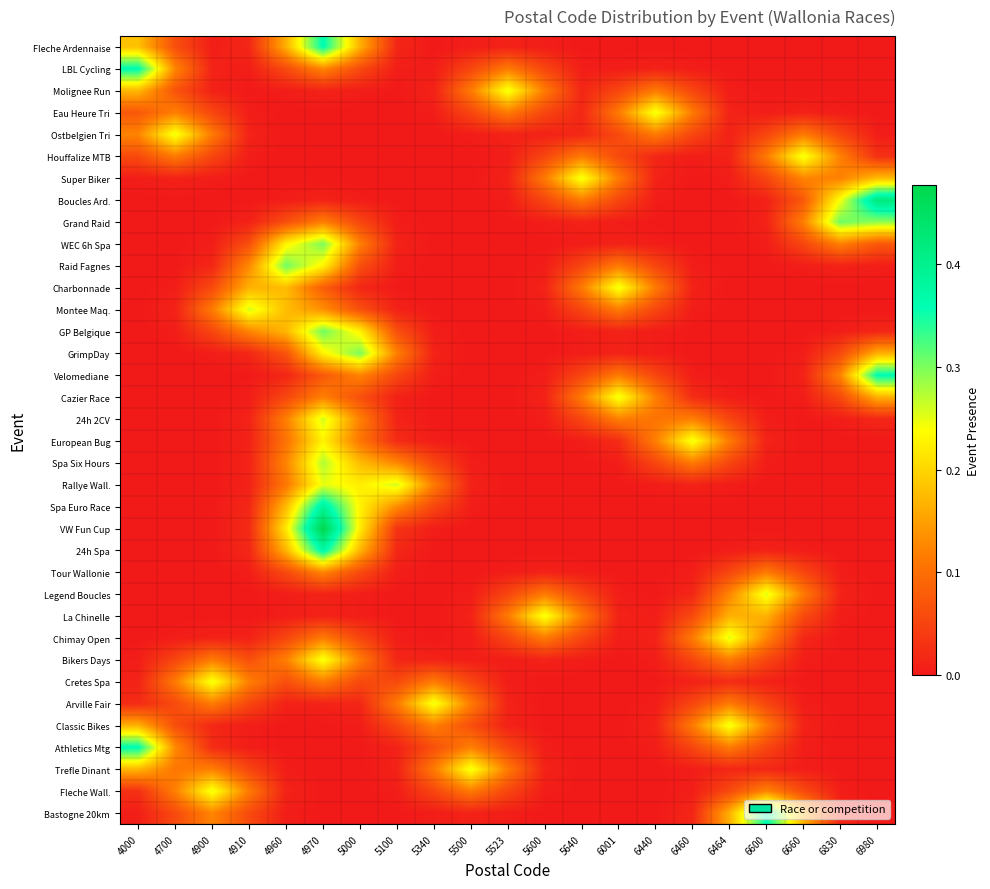

Reading right to left, list all the values displayed in this chart.

Fleche Ardennaise: 6980=0.0	6830=0.0	6660=0.0	6600=0.0	6464=0.0	6460=0.0	6440=0.0	6001=0.0	5640=0.0	5600=0.0	5523=0.0	5500=0.0	5340=0.0	5100=0.0	5000=0.2	4970=0.4	4960=0.2	4910=0.0	4900=0.0	4700=0.1	4000=0.2
LBL Cycling: 6980=0.0	6830=0.0	6660=0.0	6600=0.0	6464=0.0	6460=0.0	6440=0.0	6001=0.0	5640=0.0	5600=0.1	5523=0.1	5500=0.1	5340=0.0	5100=0.0	5000=0.1	4970=0.1	4960=0.1	4910=0.0	4900=0.0	4700=0.1	4000=0.4
Molignee Run: 6980=0.0	6830=0.0	6660=0.0	6600=0.0	6464=0.0	6460=0.1	6440=0.1	6001=0.1	5640=0.0	5600=0.1	5523=0.2	5500=0.1	5340=0.0	5100=0.0	5000=0.0	4970=0.0	4960=0.0	4910=0.0	4900=0.0	4700=0.1	4000=0.2
Eau Heure Tri: 6980=0.0	6830=0.0	6660=0.0	6600=0.0	6464=0.0	6460=0.1	6440=0.2	6001=0.1	5640=0.0	5600=0.1	5523=0.1	5500=0.1	5340=0.0	5100=0.0	5000=0.0	4970=0.0	4960=0.0	4910=0.0	4900=0.1	4700=0.1	4000=0.1
Ostbelgien Tri: 6980=0.0	6830=0.1	6660=0.1	6600=0.1	6464=0.0	6460=0.1	6440=0.1	6001=0.1	5640=0.0	5600=0.0	5523=0.0	5500=0.0	5340=0.0	5100=0.0	5000=0.0	4970=0.0	4960=0.0	4910=0.0	4900=0.1	4700=0.2	4000=0.1
Houffalize MTB: 6980=0.0	6830=0.1	6660=0.2	6600=0.1	6464=0.0	6460=0.0	6440=0.0	6001=0.1	5640=0.1	5600=0.1	5523=0.0	5500=0.0	5340=0.0	5100=0.0	5000=0.0	4970=0.0	4960=0.0	4910=0.0	4900=0.1	4700=0.1	4000=0.1
Super Biker: 6980=0.2	6830=0.1	6660=0.1	6600=0.1	6464=0.0	6460=0.0	6440=0.0	6001=0.1	5640=0.2	5600=0.1	5523=0.0	5500=0.0	5340=0.0	5100=0.0	5000=0.0	4970=0.0	4960=0.0	4910=0.0	4900=0.0	4700=0.0	4000=0.0
Boucles Ard.: 6980=0.4	6830=0.2	6660=0.1	6600=0.0	6464=0.0	6460=0.0	6440=0.0	6001=0.1	5640=0.1	5600=0.1	5523=0.0	5500=0.0	5340=0.0	5100=0.0	5000=0.0	4970=0.0	4960=0.0	4910=0.0	4900=0.0	4700=0.0	4000=0.0
Grand Raid: 6980=0.3	6830=0.3	6660=0.1	6600=0.0	6464=0.0	6460=0.0	6440=0.0	6001=0.0	5640=0.0	5600=0.0	5523=0.0	5500=0.0	5340=0.0	5100=0.0	5000=0.1	4970=0.1	4960=0.1	4910=0.0	4900=0.0	4700=0.0	4000=0.0
WEC 6h Spa: 6980=0.1	6830=0.1	6660=0.1	6600=0.0	6464=0.0	6460=0.0	6440=0.0	6001=0.0	5640=0.0	5600=0.0	5523=0.0	5500=0.0	5340=0.0	5100=0.0	5000=0.1	4970=0.3	4960=0.2	4910=0.1	4900=0.0	4700=0.0	4000=0.0
Raid Fagnes: 6980=0.0	6830=0.0	6660=0.0	6600=0.0	6464=0.0	6460=0.0	6440=0.1	6001=0.1	5640=0.1	5600=0.0	5523=0.0	5500=0.0	5340=0.0	5100=0.0	5000=0.1	4970=0.2	4960=0.3	4910=0.1	4900=0.0	4700=0.0	4000=0.0
Charbonnade: 6980=0.0	6830=0.0	6660=0.0	6600=0.0	6464=0.0	6460=0.0	6440=0.1	6001=0.2	5640=0.1	5600=0.0	5523=0.0	5500=0.0	5340=0.0	5100=0.0	5000=0.0	4970=0.1	4960=0.2	4910=0.2	4900=0.1	4700=0.0	4000=0.0
Montee Maq.: 6980=0.0	6830=0.0	6660=0.0	6600=0.0	6464=0.0	6460=0.0	6440=0.1	6001=0.1	5640=0.1	5600=0.0	5523=0.0	5500=0.0	5340=0.0	5100=0.0	5000=0.1	4970=0.1	4960=0.2	4910=0.3	4900=0.1	4700=0.0	4000=0.0
GP Belgique: 6980=0.0	6830=0.0	6660=0.0	6600=0.0	6464=0.0	6460=0.0	6440=0.0	6001=0.0	5640=0.0	5600=0.0	5523=0.0	5500=0.0	5340=0.0	5100=0.1	5000=0.2	4970=0.3	4960=0.2	4910=0.1	4900=0.1	4700=0.0	4000=0.0
GrimpDay: 6980=0.2	6830=0.1	6660=0.0	6600=0.0	6464=0.0	6460=0.0	6440=0.0	6001=0.0	5640=0.0	5600=0.0	5523=0.0	5500=0.0	5340=0.0	5100=0.1	5000=0.3	4970=0.2	4960=0.1	4910=0.0	4900=0.0	4700=0.0	4000=0.0
Velomediane: 6980=0.4	6830=0.1	6660=0.0	6600=0.0	6464=0.0	6460=0.0	6440=0.1	6001=0.1	5640=0.1	5600=0.0	5523=0.0	5500=0.0	5340=0.0	5100=0.1	5000=0.1	4970=0.1	4960=0.0	4910=0.0	4900=0.0	4700=0.0	4000=0.0
Cazier Race: 6980=0.2	6830=0.1	6660=0.0	6600=0.0	6464=0.0	6460=0.0	6440=0.1	6001=0.2	5640=0.1	5600=0.0	5523=0.0	5500=0.0	5340=0.0	5100=0.0	5000=0.1	4970=0.1	4960=0.1	4910=0.0	4900=0.0	4700=0.0	4000=0.0
24h 2CV: 6980=0.0	6830=0.0	6660=0.0	6600=0.0	6464=0.1	6460=0.1	6440=0.1	6001=0.1	5640=0.1	5600=0.0	5523=0.0	5500=0.0	5340=0.0	5100=0.0	5000=0.1	4970=0.3	4960=0.1	4910=0.0	4900=0.0	4700=0.0	4000=0.0
European Bug: 6980=0.0	6830=0.0	6660=0.0	6600=0.0	6464=0.1	6460=0.2	6440=0.1	6001=0.0	5640=0.0	5600=0.0	5523=0.0	5500=0.0	5340=0.0	5100=0.0	5000=0.1	4970=0.2	4960=0.1	4910=0.0	4900=0.0	4700=0.0	4000=0.0
Spa Six Hours: 6980=0.0	6830=0.0	6660=0.0	6600=0.0	6464=0.1	6460=0.1	6440=0.1	6001=0.0	5640=0.0	5600=0.0	5523=0.0	5500=0.0	5340=0.1	5100=0.1	5000=0.2	4970=0.3	4960=0.1	4910=0.0	4900=0.0	4700=0.0	4000=0.0
Rallye Wall.: 6980=0.0	6830=0.0	6660=0.0	6600=0.0	6464=0.0	6460=0.0	6440=0.0	6001=0.0	5640=0.0	5600=0.0	5523=0.0	5500=0.0	5340=0.1	5100=0.3	5000=0.2	4970=0.2	4960=0.1	4910=0.0	4900=0.0	4700=0.0	4000=0.0
Spa Euro Race: 6980=0.0	6830=0.0	6660=0.0	6600=0.0	6464=0.0	6460=0.0	6440=0.0	6001=0.0	5640=0.0	5600=0.0	5523=0.0	5500=0.0	5340=0.1	5100=0.1	5000=0.2	4970=0.4	4960=0.2	4910=0.0	4900=0.0	4700=0.0	4000=0.0
VW Fun Cup: 6980=0.0	6830=0.0	6660=0.0	6600=0.0	6464=0.0	6460=0.0	6440=0.0	6001=0.0	5640=0.0	5600=0.0	5523=0.0	5500=0.0	5340=0.0	5100=0.0	5000=0.2	4970=0.5	4960=0.2	4910=0.0	4900=0.0	4700=0.0	4000=0.0
24h Spa: 6980=0.0	6830=0.0	6660=0.0	6600=0.0	6464=0.0	6460=0.0	6440=0.0	6001=0.0	5640=0.0	5600=0.0	5523=0.0	5500=0.0	5340=0.0	5100=0.0	5000=0.2	4970=0.4	4960=0.2	4910=0.0	4900=0.0	4700=0.0	4000=0.0
Tour Wallonie: 6980=0.0	6830=0.0	6660=0.1	6600=0.1	6464=0.1	6460=0.0	6440=0.0	6001=0.0	5640=0.0	5600=0.0	5523=0.0	5500=0.0	5340=0.0	5100=0.0	5000=0.1	4970=0.1	4960=0.1	4910=0.0	4900=0.0	4700=0.0	4000=0.0
Legend Boucles: 6980=0.0	6830=0.0	6660=0.1	6600=0.3	6464=0.1	6460=0.0	6440=0.0	6001=0.0	5640=0.1	5600=0.1	5523=0.1	5500=0.0	5340=0.0	5100=0.0	5000=0.0	4970=0.0	4960=0.0	4910=0.0	4900=0.0	4700=0.0	4000=0.0
La Chinelle: 6980=0.0	6830=0.0	6660=0.1	6600=0.2	6464=0.2	6460=0.1	6440=0.0	6001=0.0	5640=0.1	5600=0.2	5523=0.1	5500=0.0	5340=0.0	5100=0.0	5000=0.0	4970=0.0	4960=0.0	4910=0.0	4900=0.0	4700=0.0	4000=0.0
Chimay Open: 6980=0.0	6830=0.0	6660=0.0	6600=0.1	6464=0.3	6460=0.1	6440=0.0	6001=0.0	5640=0.1	5600=0.1	5523=0.1	5500=0.0	5340=0.0	5100=0.0	5000=0.1	4970=0.1	4960=0.1	4910=0.0	4900=0.0	4700=0.0	4000=0.0
Bikers Days: 6980=0.0	6830=0.0	6660=0.0	6600=0.1	6464=0.1	6460=0.1	6440=0.0	6001=0.0	5640=0.0	5600=0.0	5523=0.0	5500=0.0	5340=0.0	5100=0.0	5000=0.1	4970=0.2	4960=0.1	4910=0.1	4900=0.1	4700=0.1	4000=0.0
Cretes Spa: 6980=0.0	6830=0.0	6660=0.0	6600=0.0	6464=0.0	6460=0.0	6440=0.0	6001=0.0	5640=0.0	5600=0.0	5523=0.0	5500=0.1	5340=0.1	5100=0.1	5000=0.1	4970=0.1	4960=0.1	4910=0.1	4900=0.2	4700=0.1	4000=0.0
Arville Fair: 6980=0.0	6830=0.0	6660=0.0	6600=0.1	6464=0.1	6460=0.1	6440=0.0	6001=0.0	5640=0.0	5600=0.0	5523=0.0	5500=0.1	5340=0.2	5100=0.1	5000=0.0	4970=0.0	4960=0.0	4910=0.1	4900=0.1	4700=0.1	4000=0.0
Classic Bikes: 6980=0.0	6830=0.0	6660=0.0	6600=0.1	6464=0.2	6460=0.1	6440=0.0	6001=0.0	5640=0.0	5600=0.0	5523=0.0	5500=0.1	5340=0.1	5100=0.1	5000=0.0	4970=0.0	4960=0.0	4910=0.0	4900=0.0	4700=0.1	4000=0.2
Athletics Mtg: 6980=0.0	6830=0.0	6660=0.0	6600=0.1	6464=0.1	6460=0.1	6440=0.0	6001=0.0	5640=0.0	5600=0.0	5523=0.1	5500=0.1	5340=0.1	5100=0.0	5000=0.0	4970=0.0	4960=0.0	4910=0.0	4900=0.0	4700=0.1	4000=0.4
Trefle Dinant: 6980=0.0	6830=0.0	6660=0.0	6600=0.0	6464=0.0	6460=0.0	6440=0.0	6001=0.0	5640=0.0	5600=0.0	5523=0.1	5500=0.2	5340=0.1	5100=0.0	5000=0.0	4970=0.0	4960=0.0	4910=0.1	4900=0.1	4700=0.1	4000=0.2
Fleche Wall.: 6980=0.0	6830=0.0	6660=0.1	6600=0.1	6464=0.1	6460=0.0	6440=0.0	6001=0.0	5640=0.0	5600=0.0	5523=0.1	5500=0.1	5340=0.1	5100=0.0	5000=0.0	4970=0.0	4960=0.0	4910=0.1	4900=0.2	4700=0.1	4000=0.0
Bastogne 20km: 6980=0.0	6830=0.0	6660=0.2	6600=0.4	6464=0.2	6460=0.0	6440=0.0	6001=0.0	5640=0.0	5600=0.0	5523=0.0	5500=0.0	5340=0.0	5100=0.0	5000=0.0	4970=0.0	4960=0.0	4910=0.1	4900=0.1	4700=0.1	4000=0.0